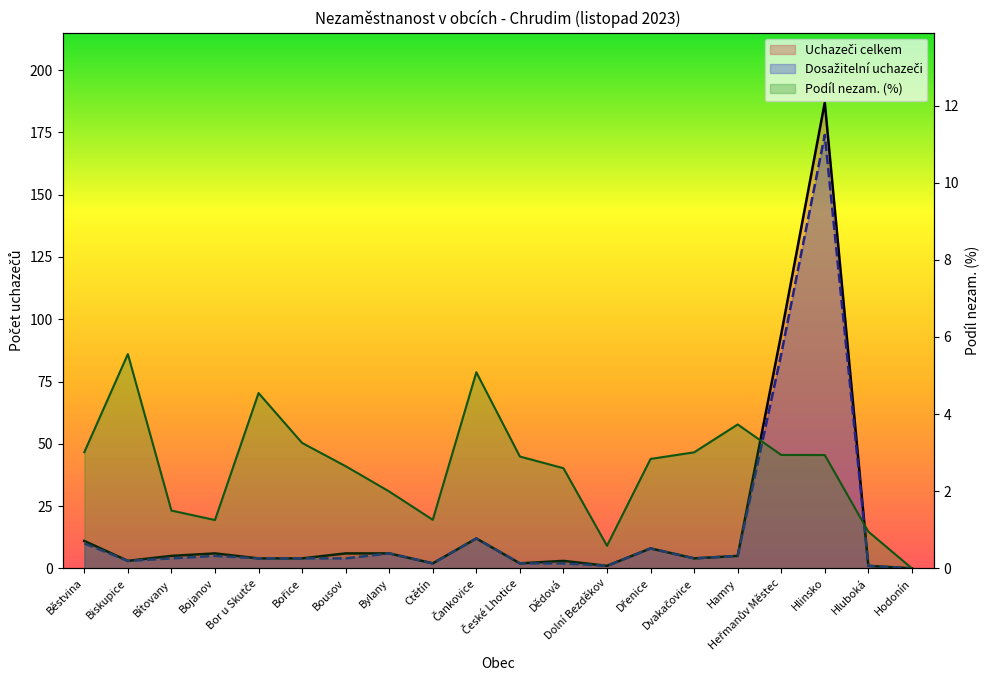

Which series has the largest range (max minus min)?

Uchazeči celkem